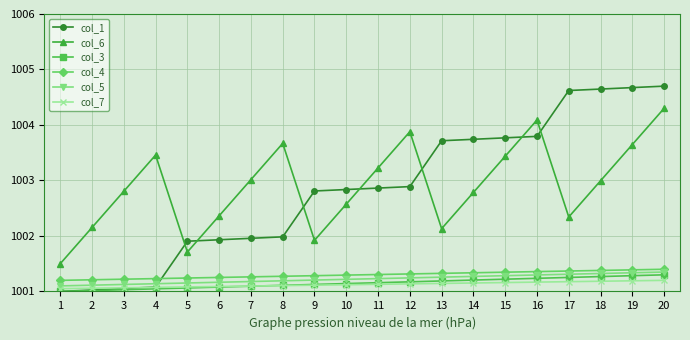

In col_6, how many points are lower than both neighbors (excluding endpoints)?

4